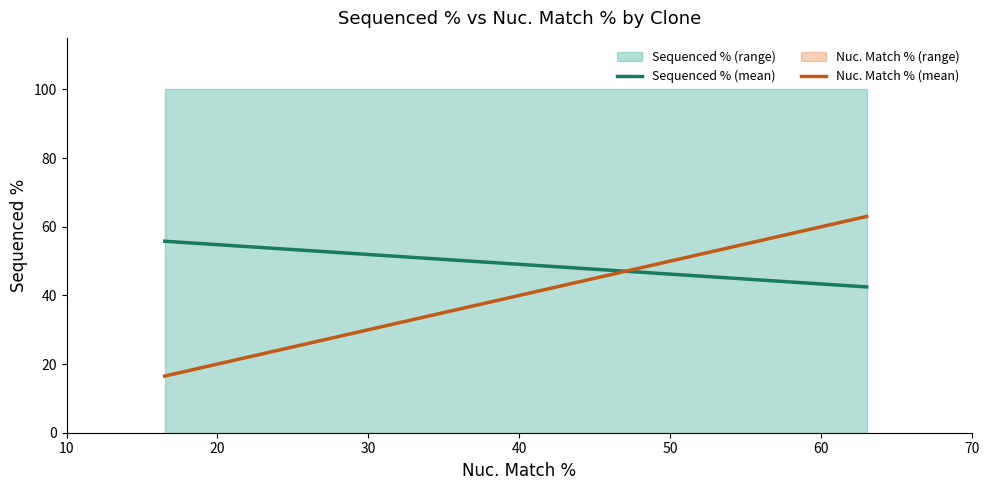

What is the sum of all Nuc. Match % (mean) values?

79.5